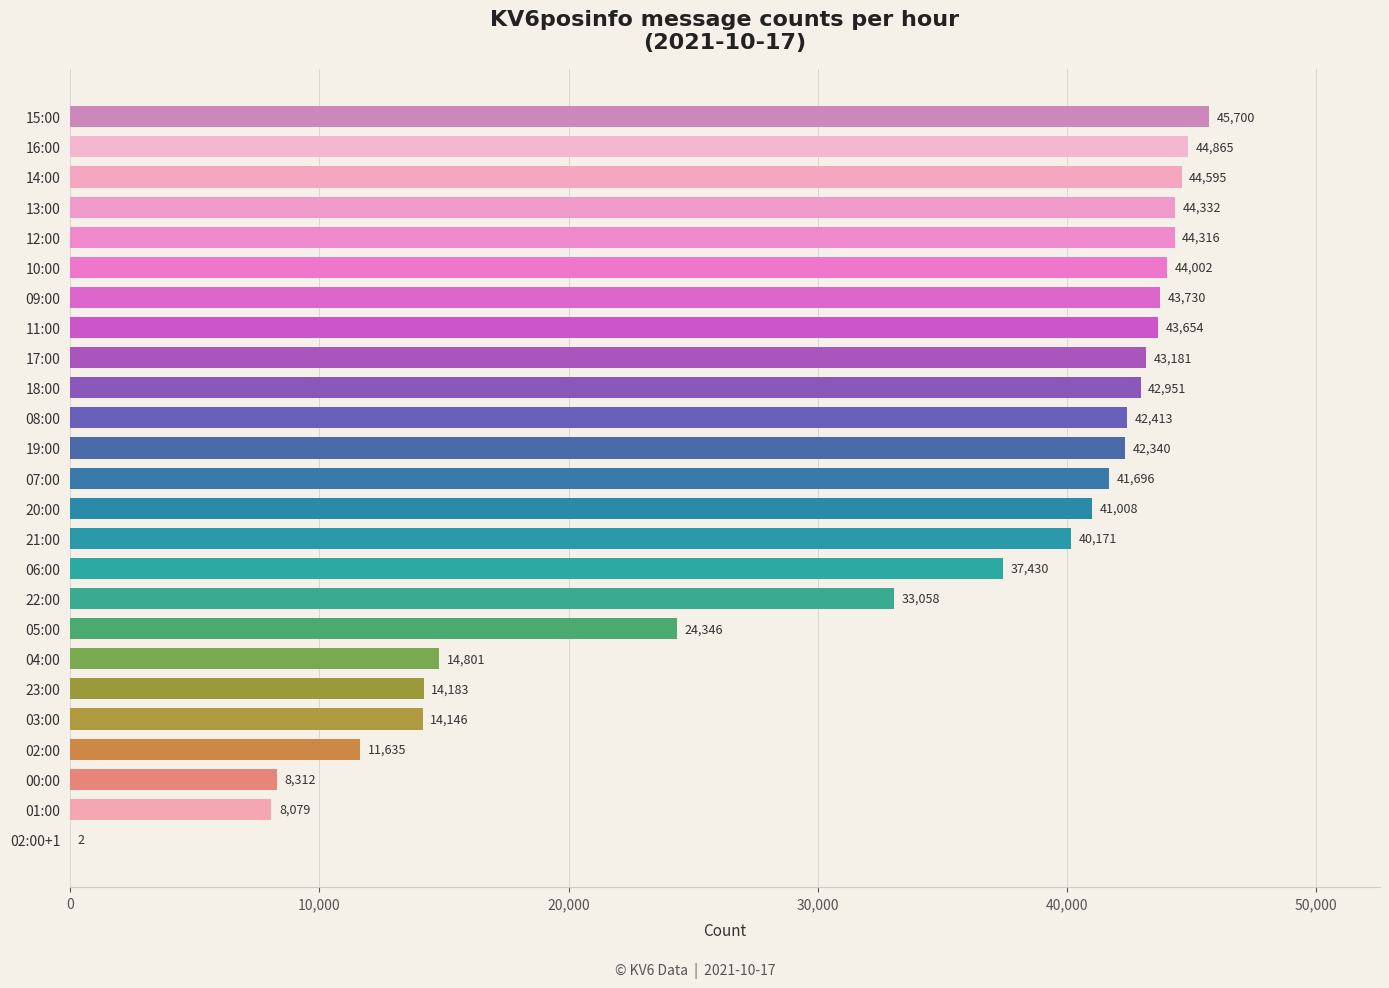

Is it true that the value at 09:00 is 43730?

True